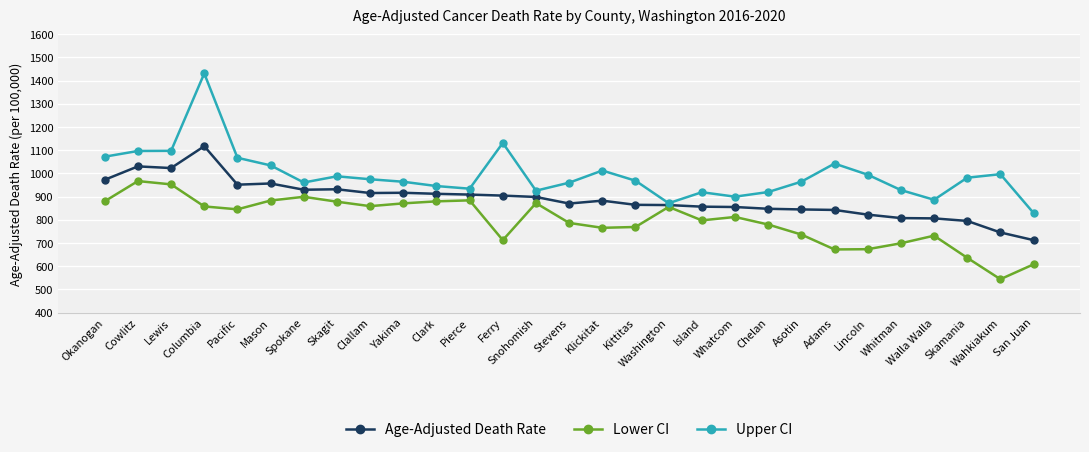

What value does the Lower CI series have at Lincoln?

673.1